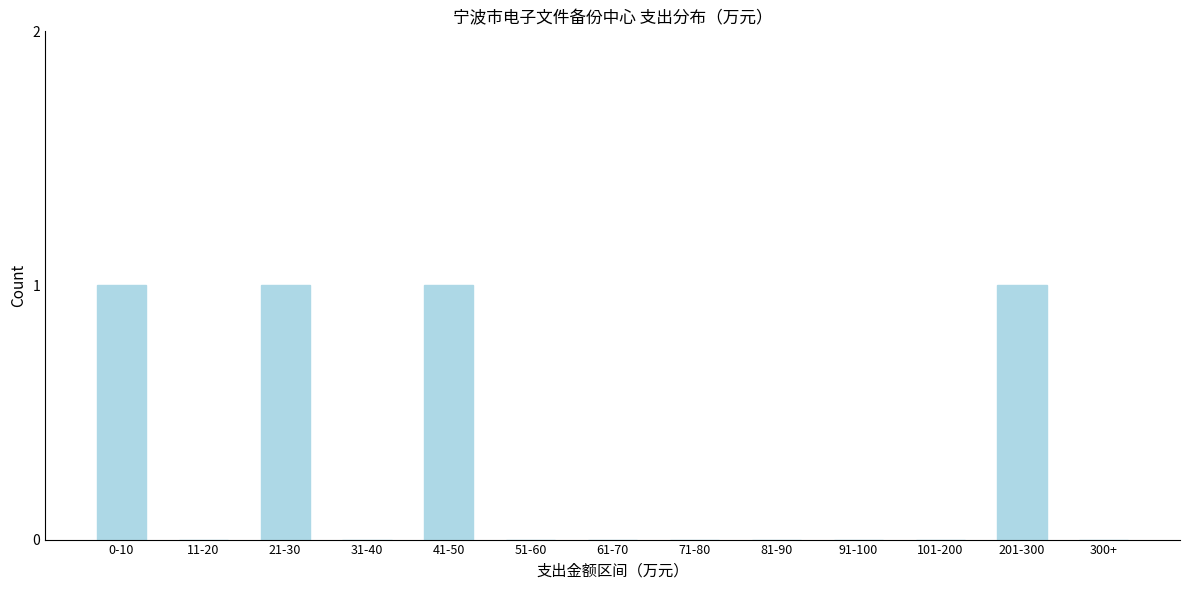

Reading left to right, list all the values displayed in this chart.

0-10=1	11-20=0	21-30=1	31-40=0	41-50=1	51-60=0	61-70=0	71-80=0	81-90=0	91-100=0	101-200=0	201-300=1	300+=0